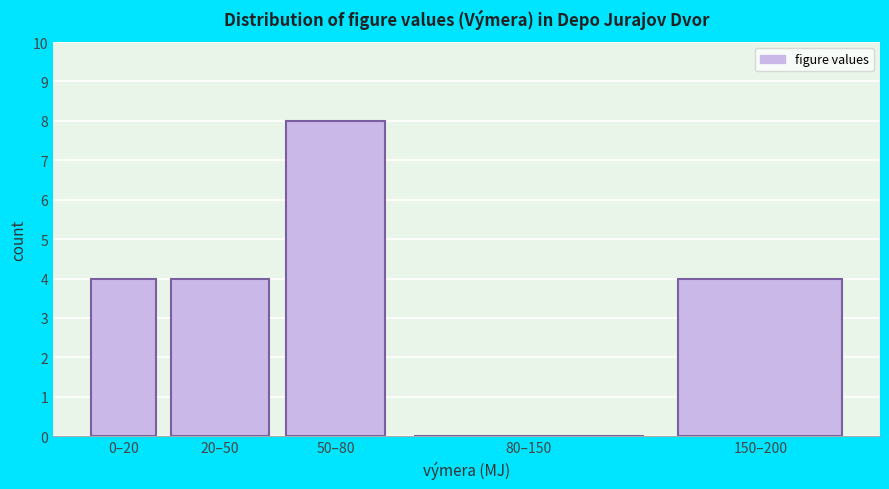

Reading left to right, extract all data points from this chart.

0–20=4	20–50=4	50–80=8	80–150=0	150–200=4